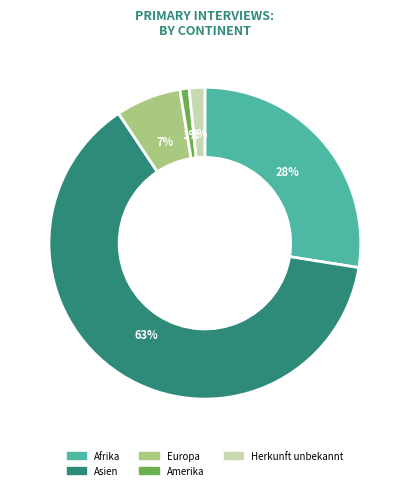

True or false: Afrika accounts for 34% of the total.

False